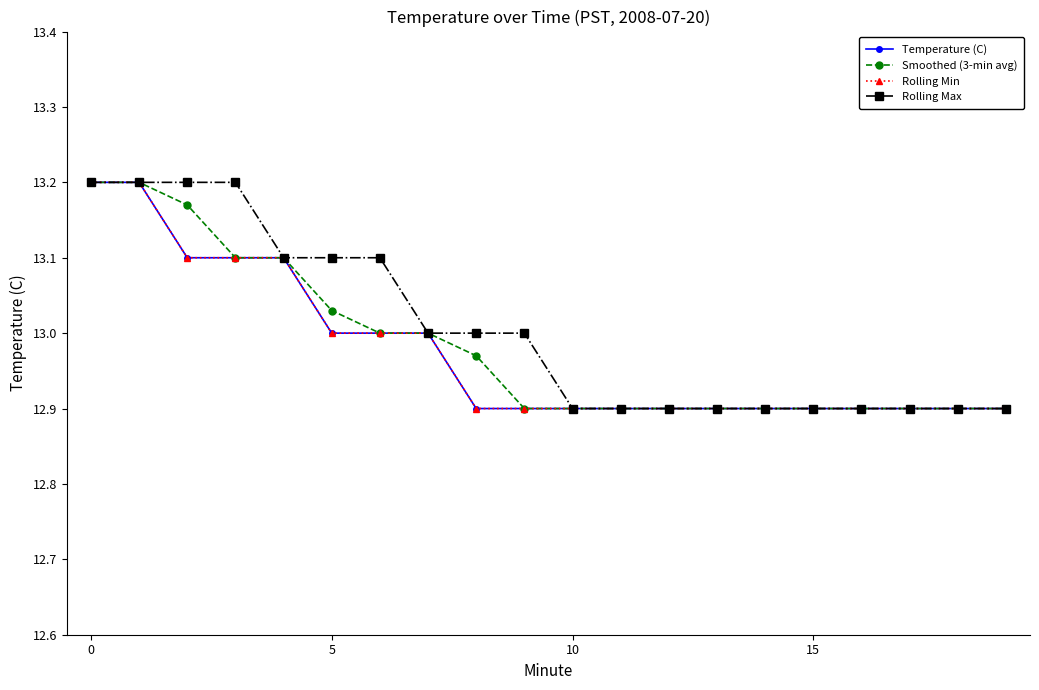

True or false: Temperature (C) and Rolling Min cross at least once.

False